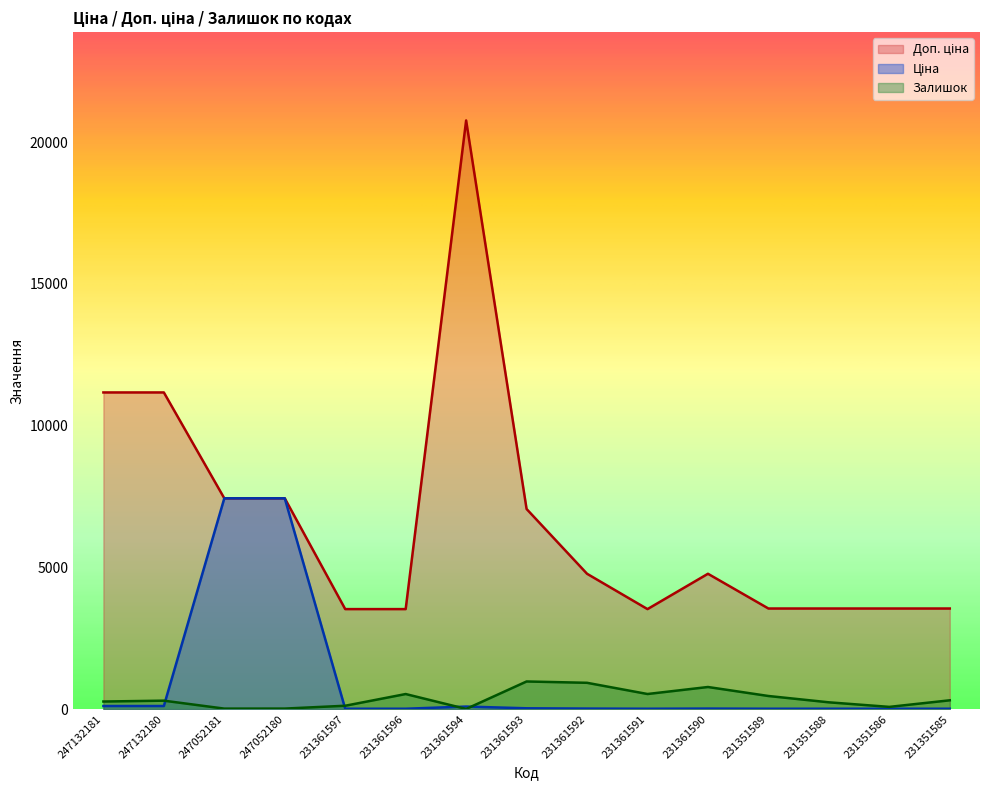

Reading left to right, list all the values displayed in this chart.

Ціна: 111.7	111.7	7436.2	7436.2	15.7	15.7	92.3	31.4	21.2	15.7	21.2	15.8	15.8	15.8	15.8
Доп. ціна: 11169.0	11169.0	7436.2	7436.2	3529.0	3529.0	20760.8	7059.0	4775.0	3529.0	4775.0	3550.0	3550.0	3550.0	3550.0
Залишок: 270.0	300.0	20.0	21.0	121.0	534.0	8.0	977.0	930.0	535.0	782.0	465.0	242.0	81.0	313.0